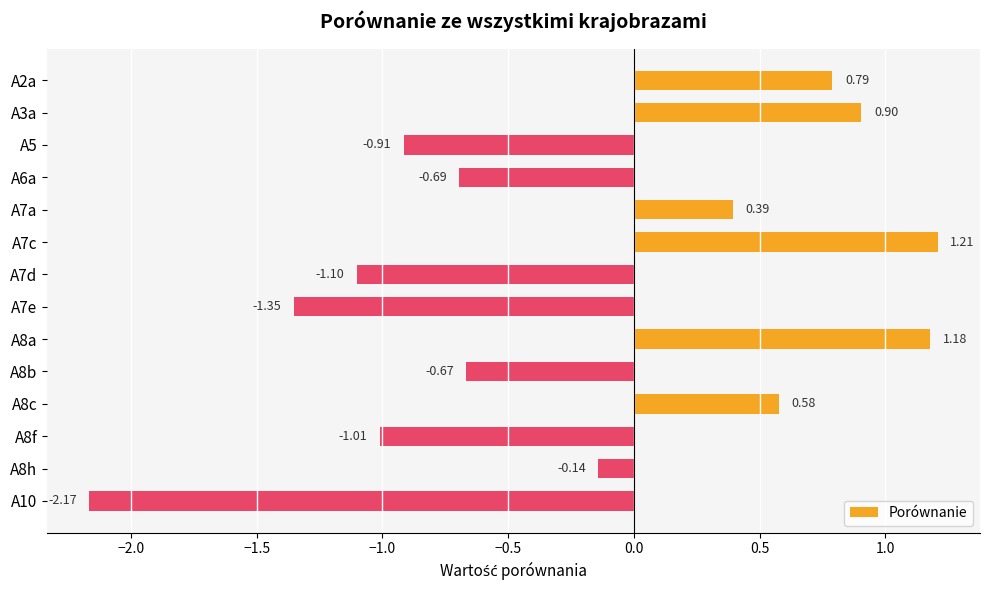

What is the difference between the maximum and minimum values?

3.4